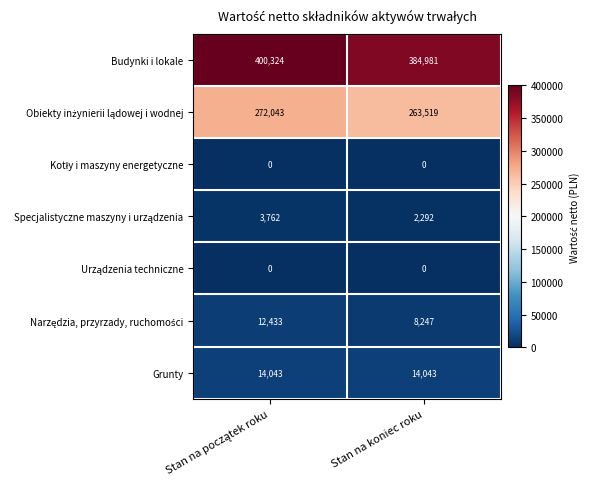

Which series has the largest total across all categories?

Budynki i lokale